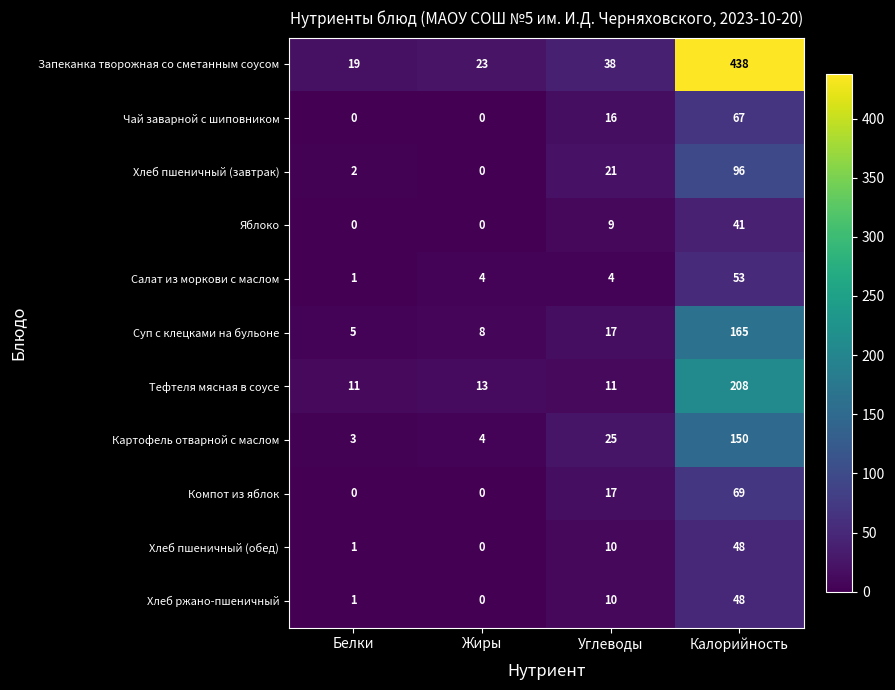

What is the difference between the Хлеб пшеничный (обед) values at Углеводы and Жиры?

10